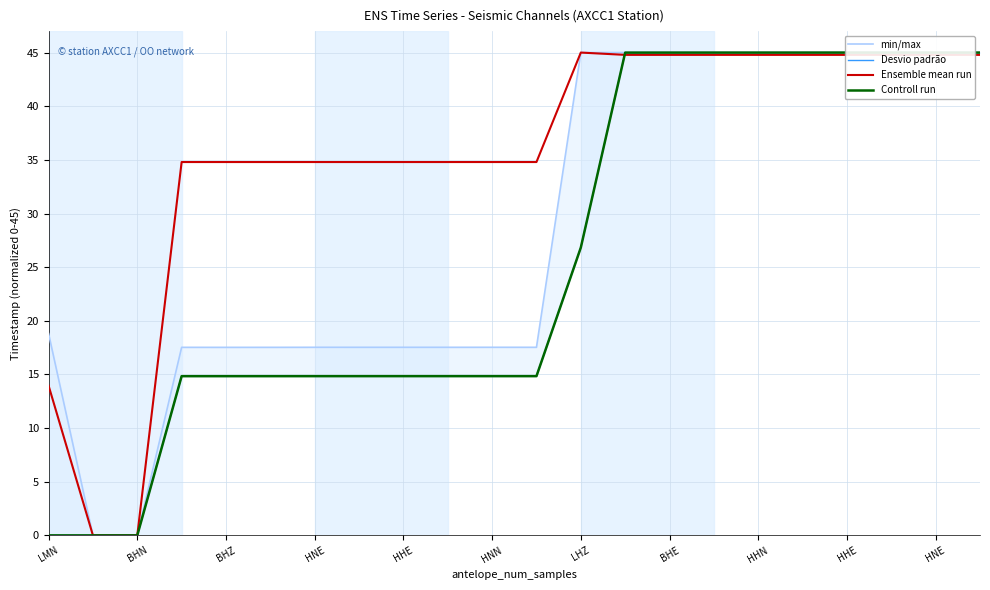

What value does the Controll run series have at 15?

45.0